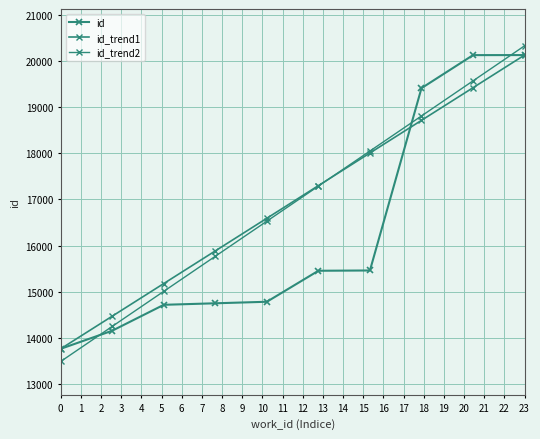

Reading left to right, list all the values displayed in this chart.

id: 13759.0	14152.0	14714.0	14747.0	14780.0	15453.0	15459.0	19416.0	20133.0	20134.0
id_trend1: 13759.0	14467.3	15175.7	15884.0	16592.3	17300.7	18009.0	18717.3	19425.7	20134.0
id_trend2: 13483.8	14245.1	15006.4	15767.7	16528.9	17290.2	18051.5	18812.8	19574.1	20335.3